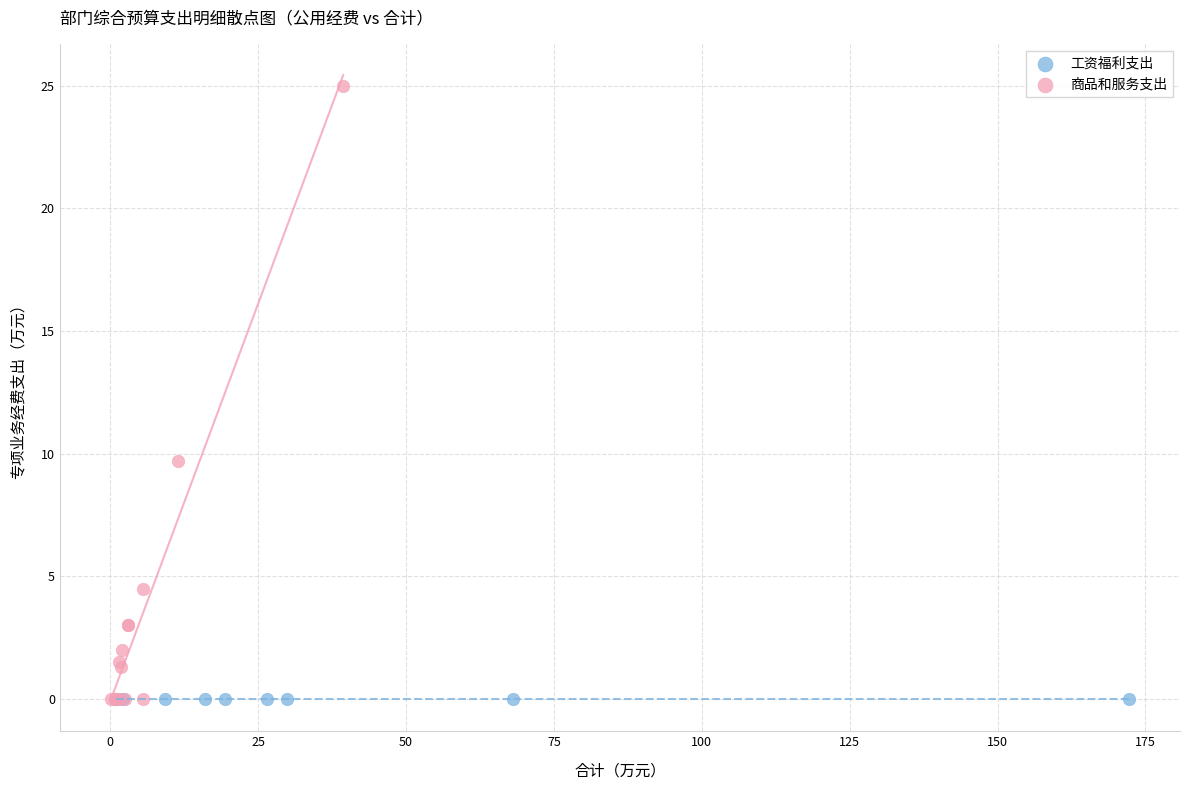

Which series contains the highest Y value?

商品和服务支出